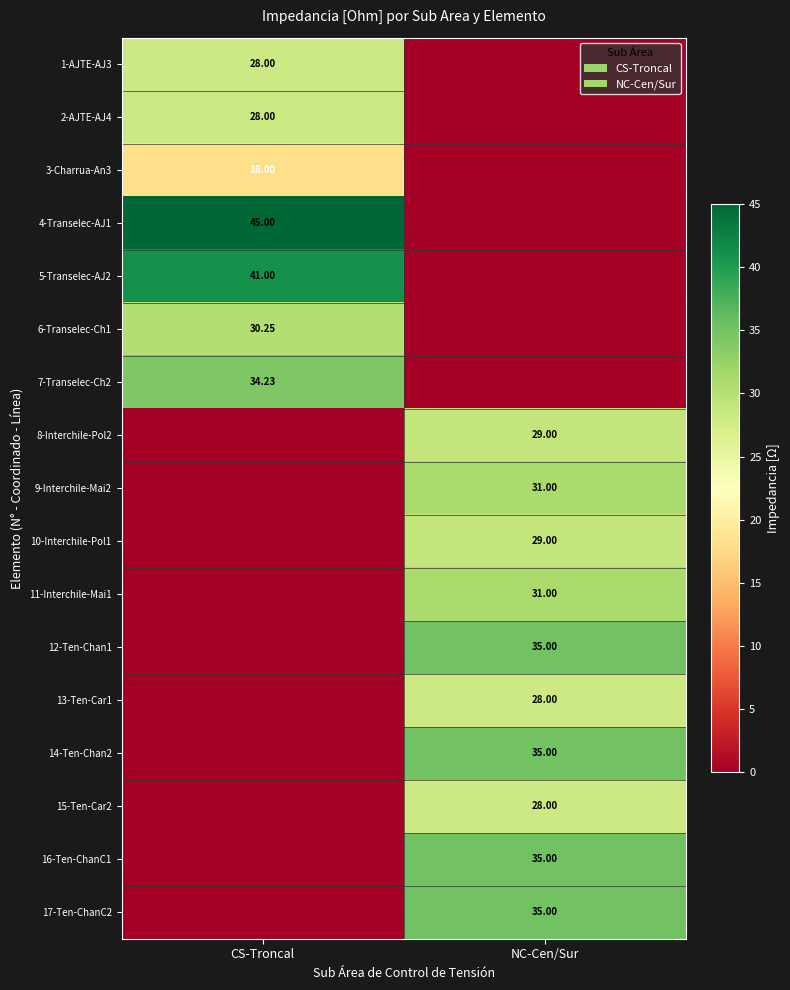

Is the value of 8-Interchile-Pol2 at NC-Cen/Sur greater than the value of 14-Ten-Chan2 at NC-Cen/Sur?

No